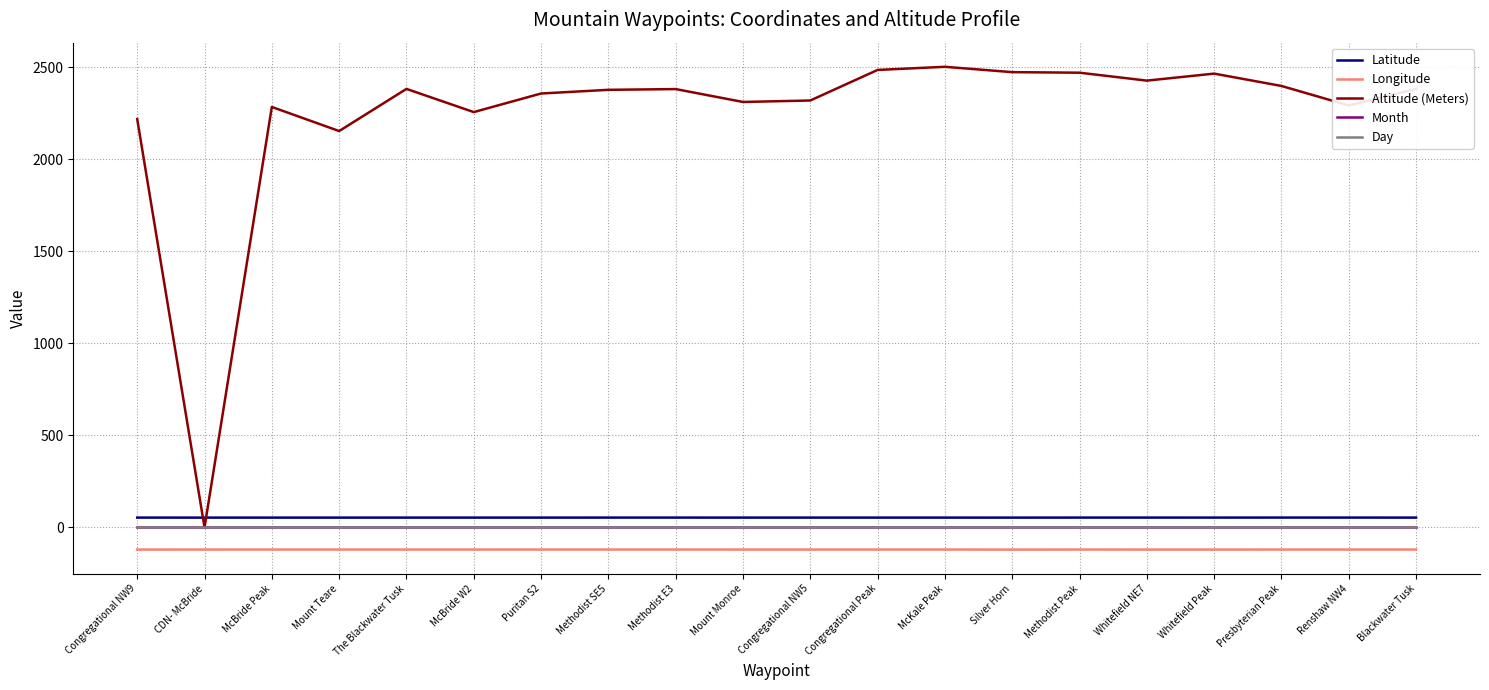

Is this an area chart (filled region under the line)?

No